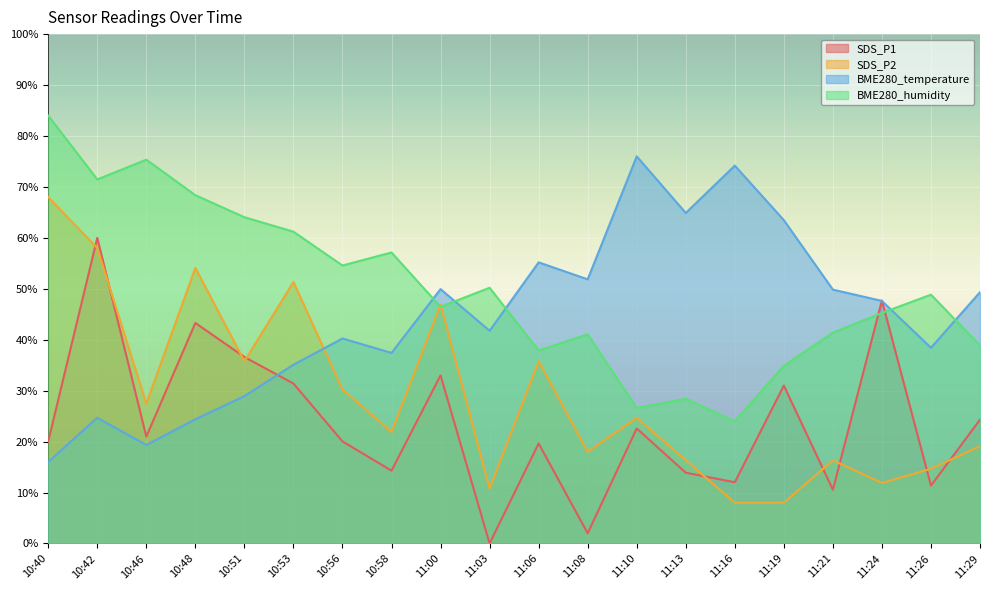

Reading left to right, transcribe all the data shown in this chart.

SDS_P1: 20.0	60.0	21.0	43.3	36.6	31.4	20.0	14.3	33.0	0.0	19.6	2.0	22.6	13.9	12.0	31.0	10.6	47.7	11.4	24.3
SDS_P2: 68.0	58.0	27.4	54.1	35.8	51.3	30.2	21.9	46.9	10.8	35.8	18.0	24.7	16.3	8.0	8.0	16.3	11.9	14.7	19.1
BME280_temperature: 16.0	24.7	19.3	24.4	28.9	35.1	40.2	37.4	49.9	41.8	55.2	51.9	76.0	64.9	74.2	63.5	49.8	47.6	38.4	49.3
BME280_humidity: 84.0	71.5	75.3	68.4	64.1	61.2	54.6	57.1	46.5	50.2	37.9	41.1	26.6	28.4	24.0	34.9	41.4	45.3	48.8	38.9